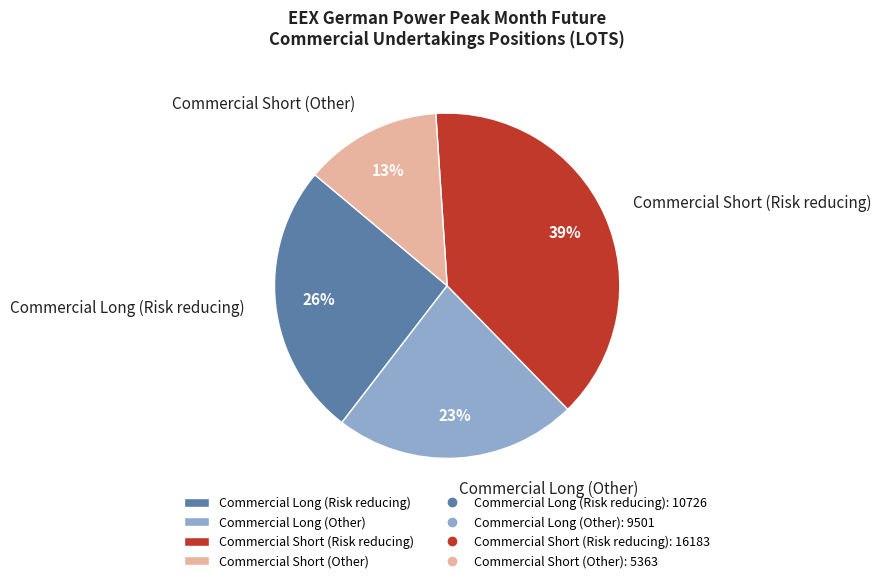

Does Commercial Short (Risk reducing) represent more than half of the total?

No